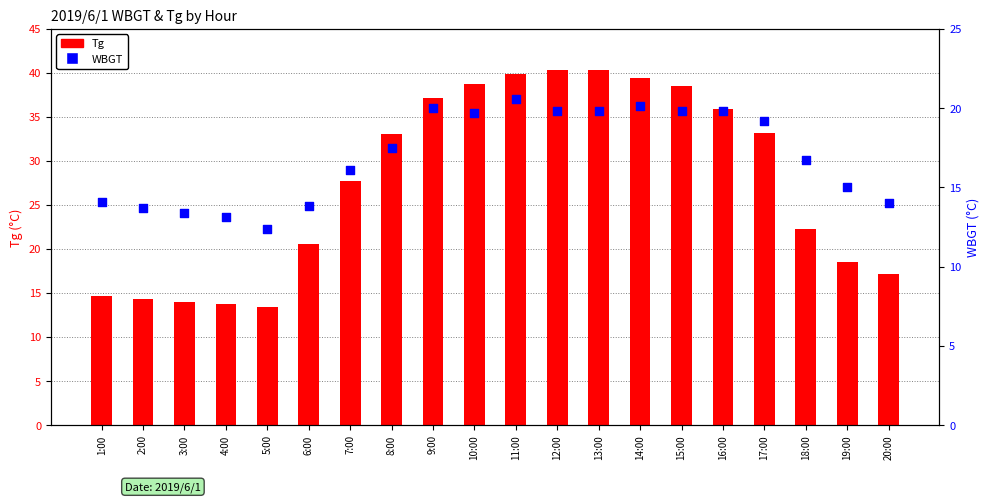

Which series has the largest total across all categories?

Tg